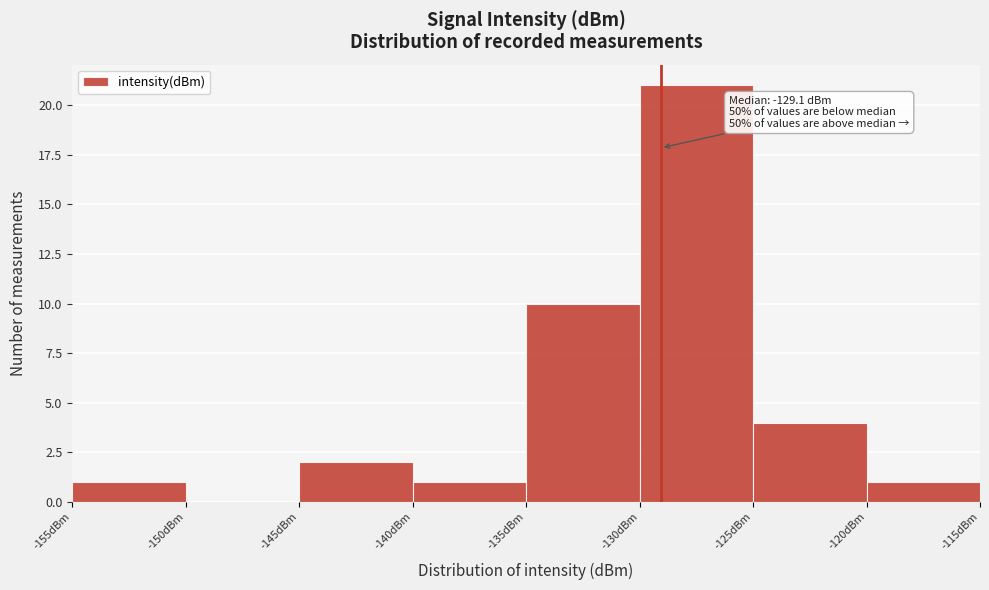

Over which range of the x-axis is the bar tallest?

-130 to -125